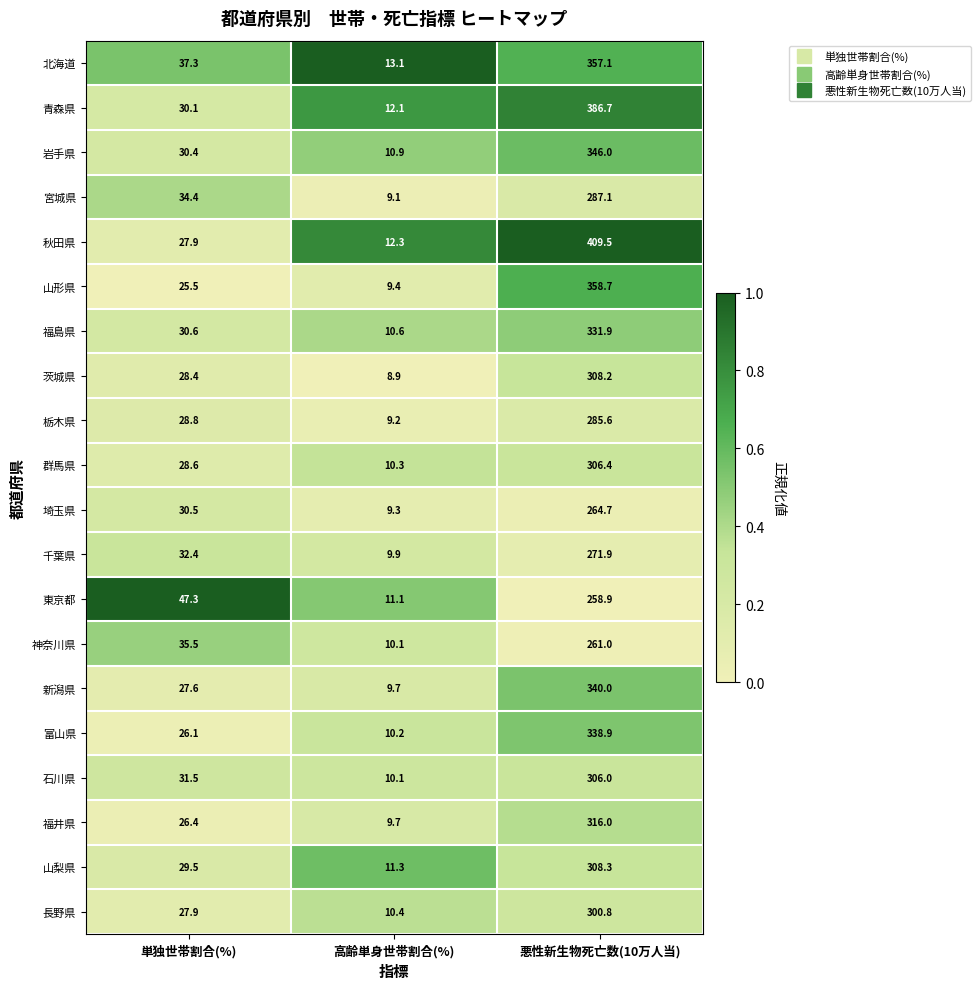

What is the sum of all 茨城県 values?

345.5